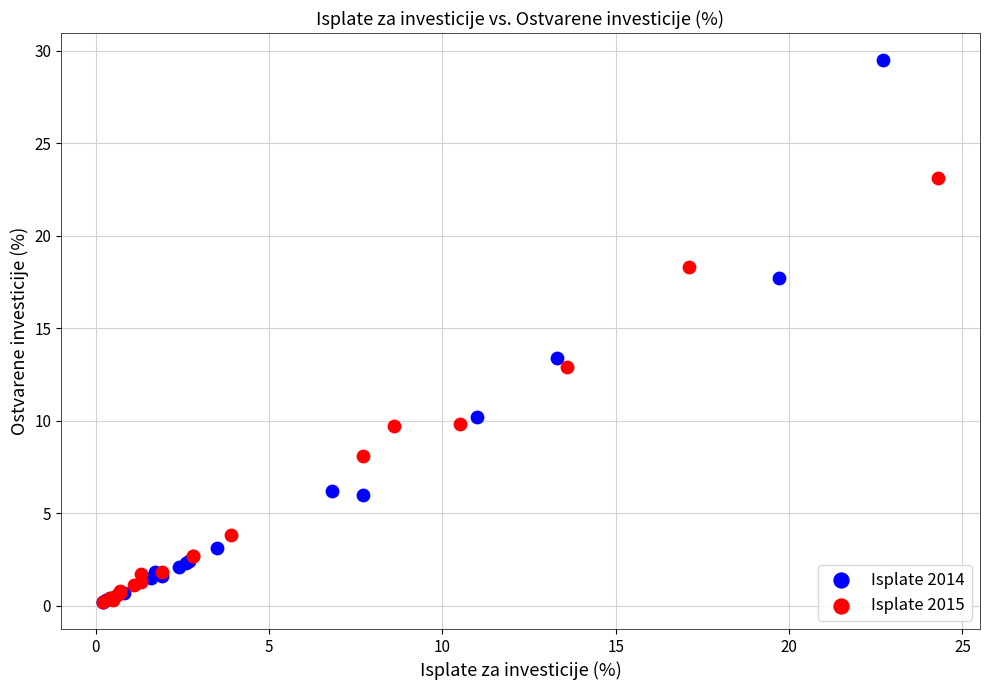

Which series contains the highest Y value?

Isplate 2014